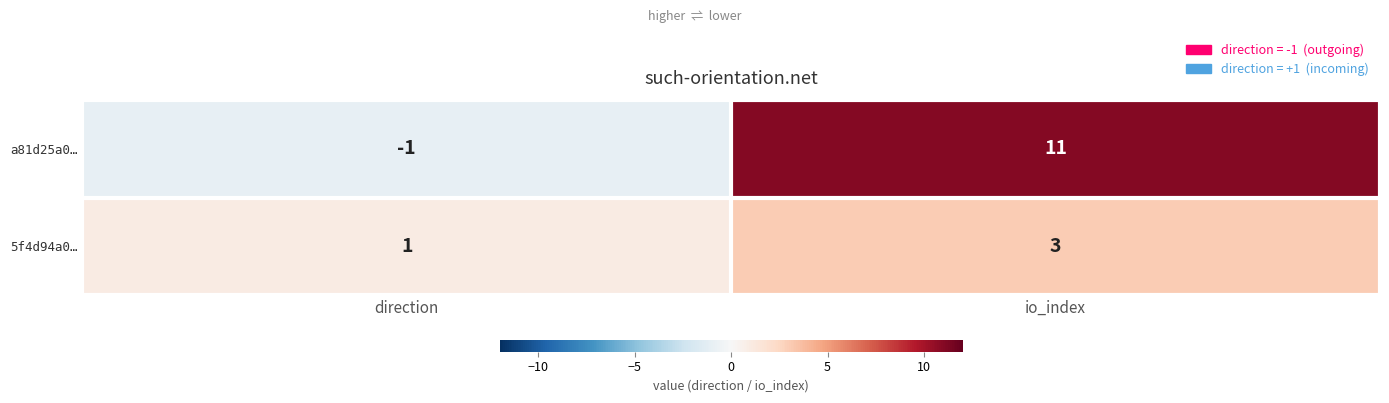

At which category is the sum across all series the highest?

io_index